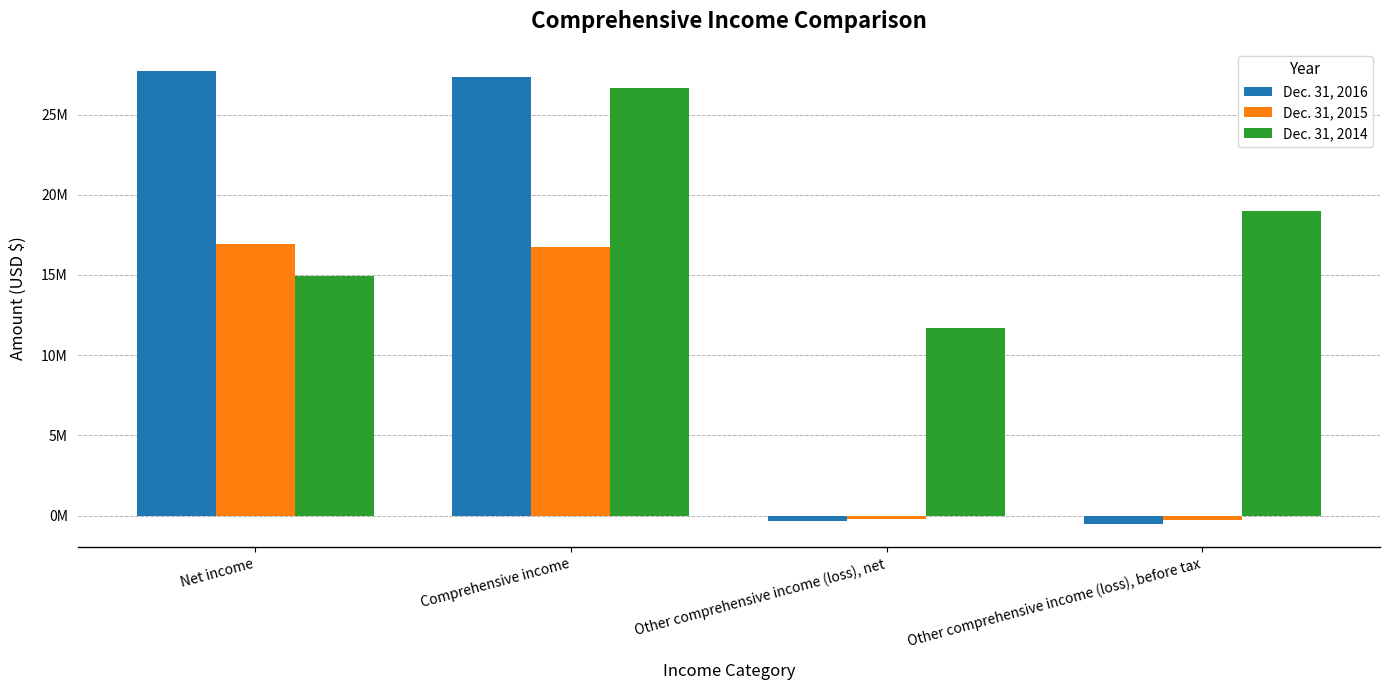

What is the average value of the Dec. 31, 2016 series?

13540901